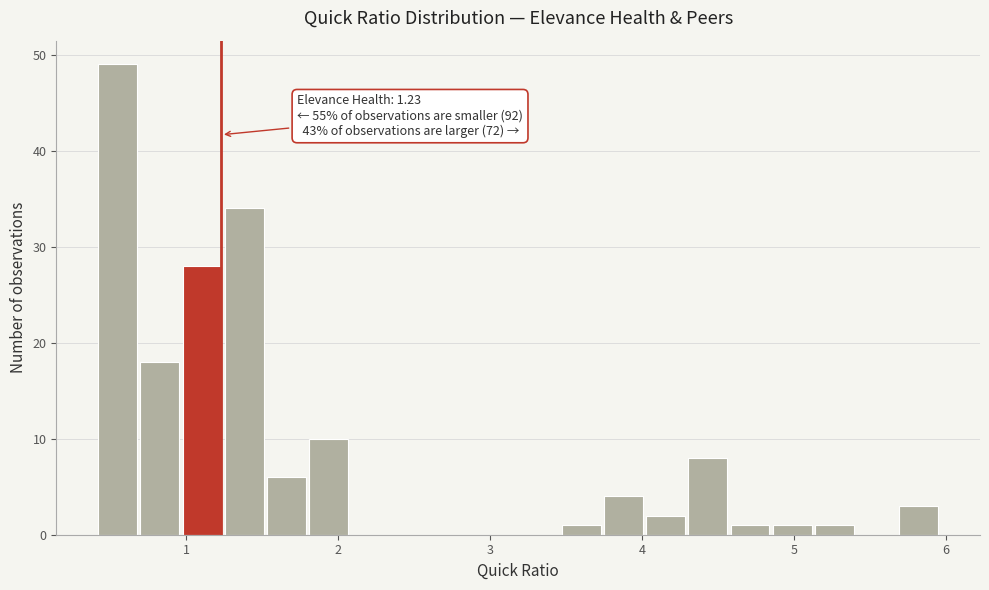

Around what value on the x-axis is the tallest bar? Give the approximate position of its centre, as read against the axis.

0.5